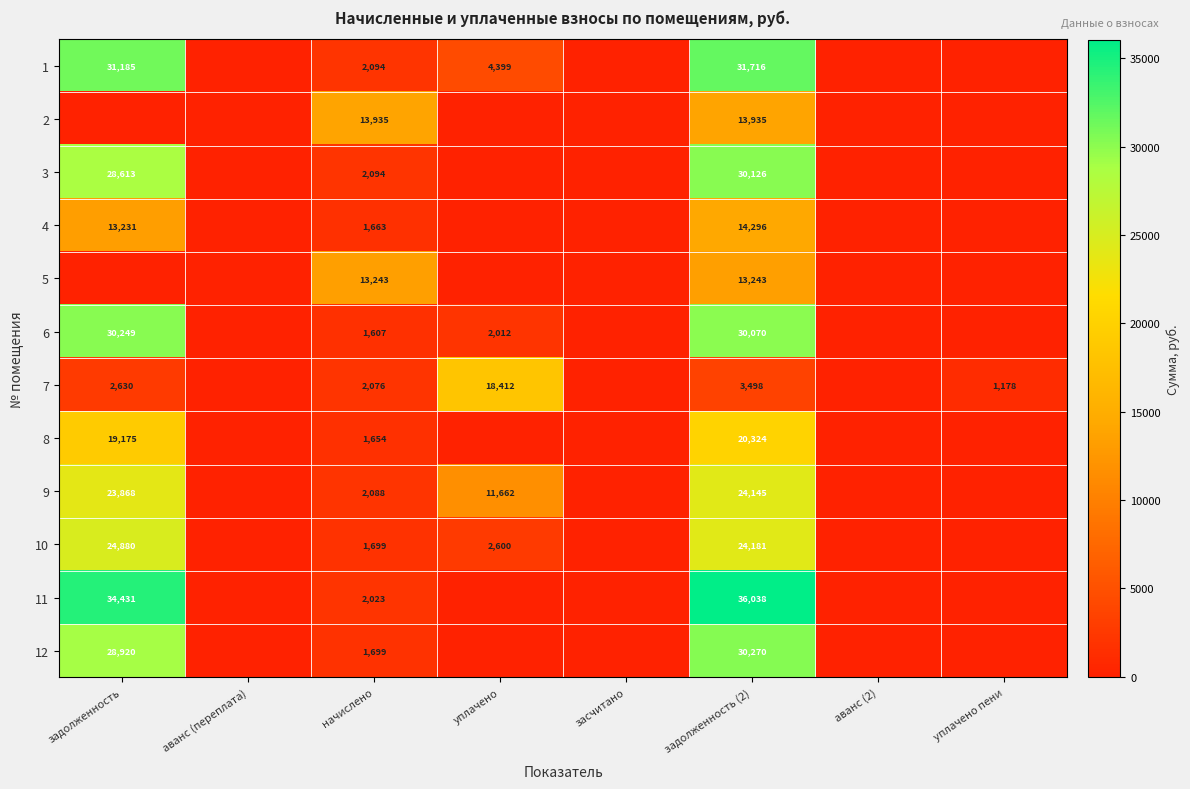

True or false: 7 has a value of 1137 at задолженность.

False